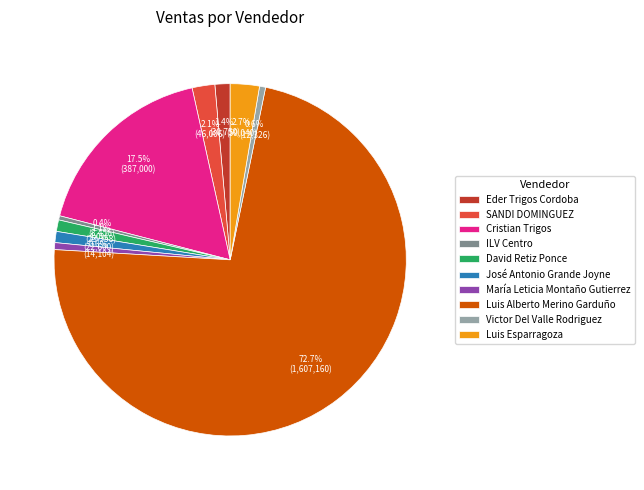

The David Retiz Ponce slice represents 1% of the pie. True or false?

True